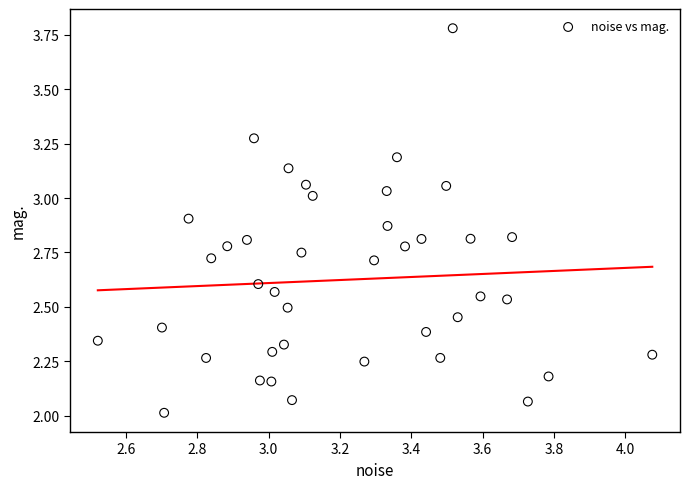

What is the range of Y values (max minus min)?

1.8